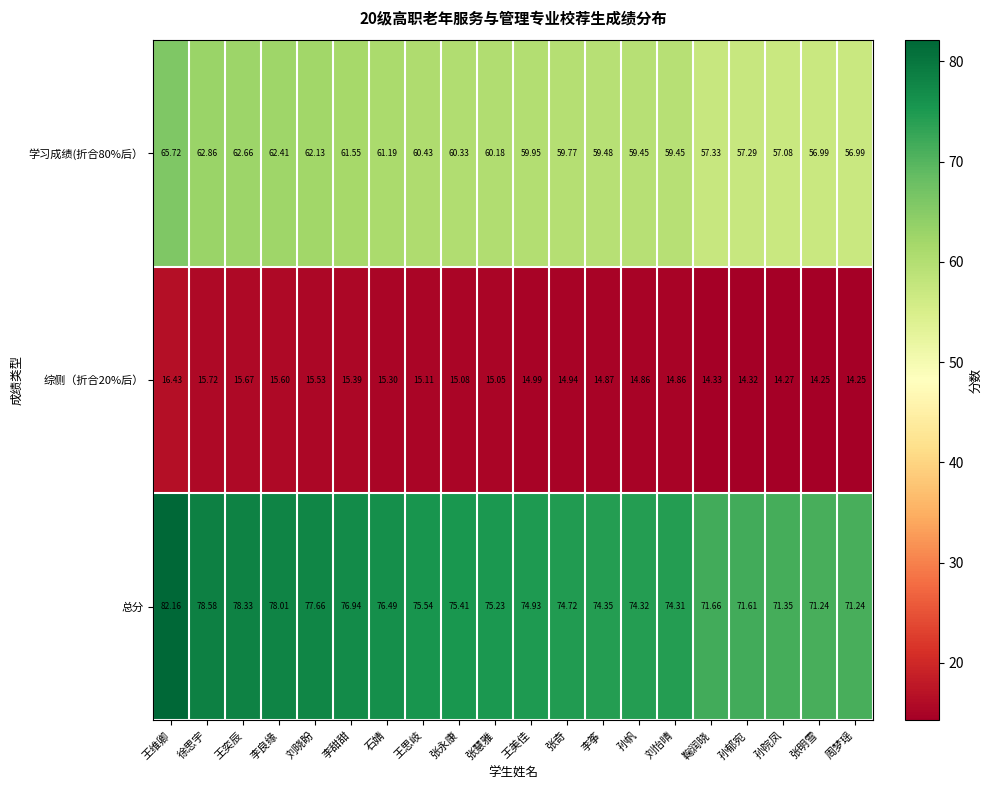

Which series changed the most between 王奕辰 and 张永康?

总分